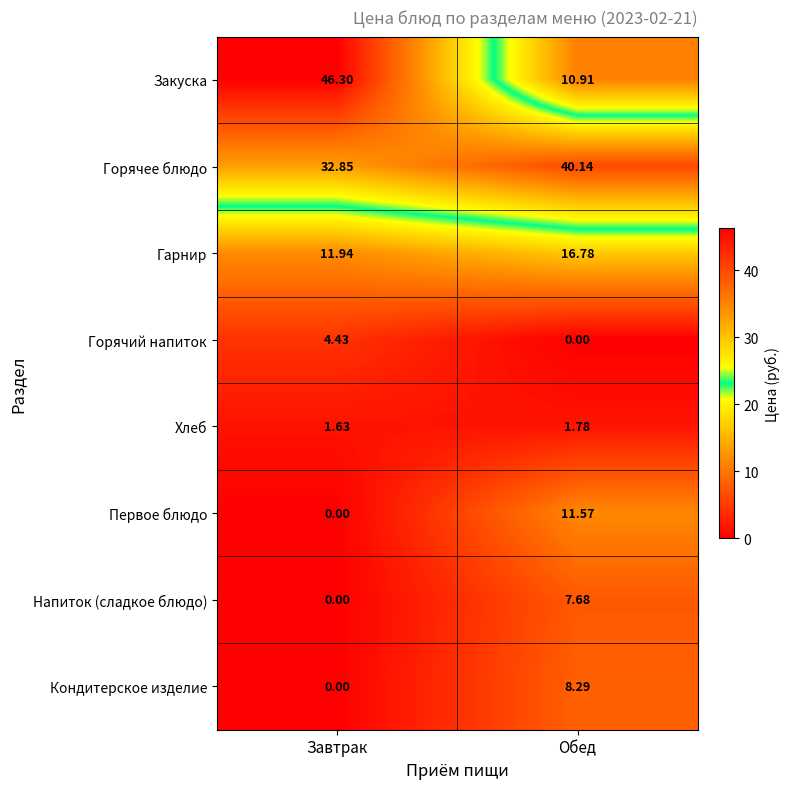

Which series has the largest total across all categories?

Горячее блюдо